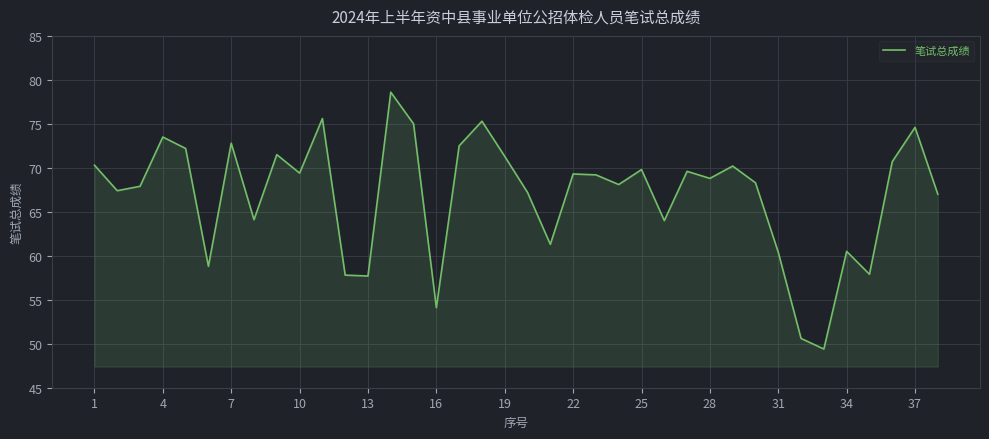

What is the minimum value shown in the chart?

49.4